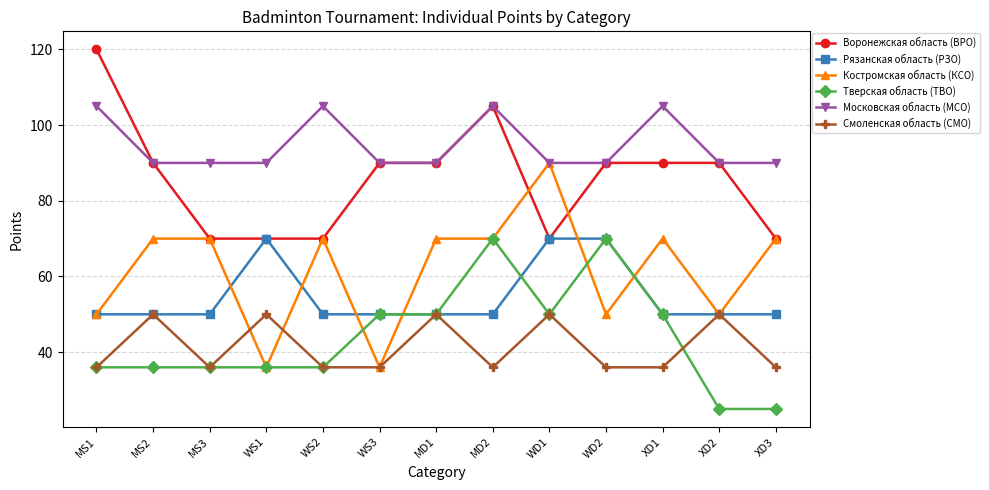

Which series ends up on top after the final intersection of Рязанская область (РЗО) and Тверская область (ТВО)?

Рязанская область (РЗО)